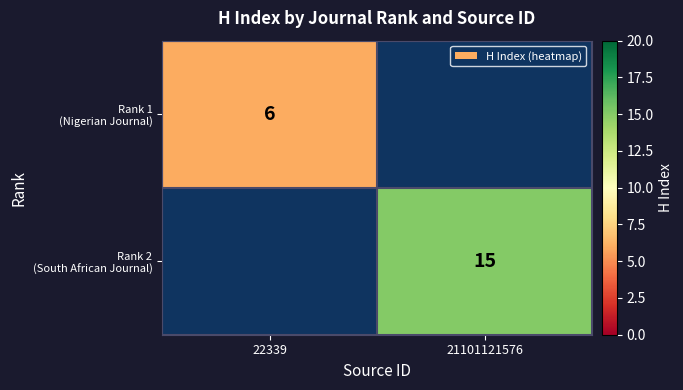

At which label is Rank 1 (Nigerian Journal) closest to 3?

22339